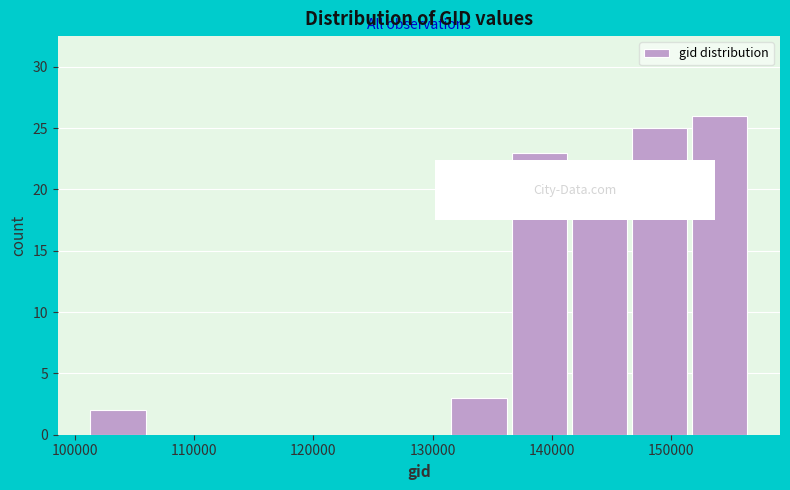

Reading left to right, list every bar in this chart as the range it spans on the x-axis followed by its height. Neither the bar edges nor the heights are printed on the chart, so give them approximately, as read against the axes.

101000 to 106000: 2
106000 to 111000: 0
111000 to 116000: 0
116000 to 121000: 0
121000 to 126000: 0
126000 to 131000: 0
131000 to 136000: 3
136000 to 141000: 23
141000 to 147000: 21
147000 to 152000: 25
152000 to 157000: 26